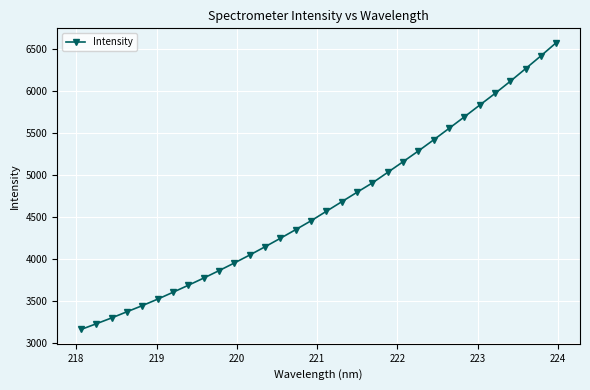

What is the greatest value displayed?

6574.8